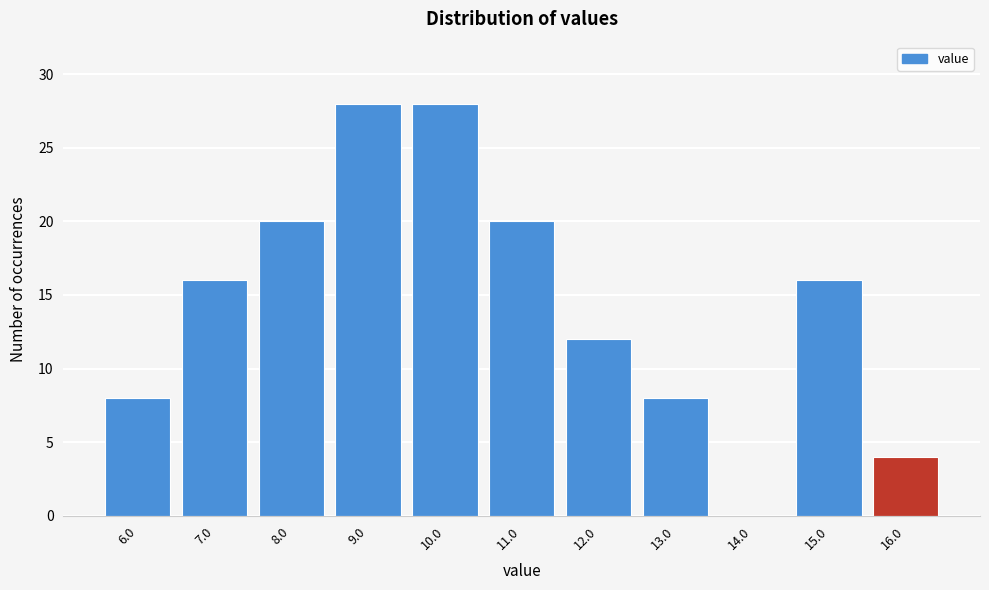

Reading left to right, transcribe all the data shown in this chart.

6.0=8	7.0=16	8.0=20	9.0=28	10.0=28	11.0=20	12.0=12	13.0=8	14.0=0	15.0=16	16.0=4